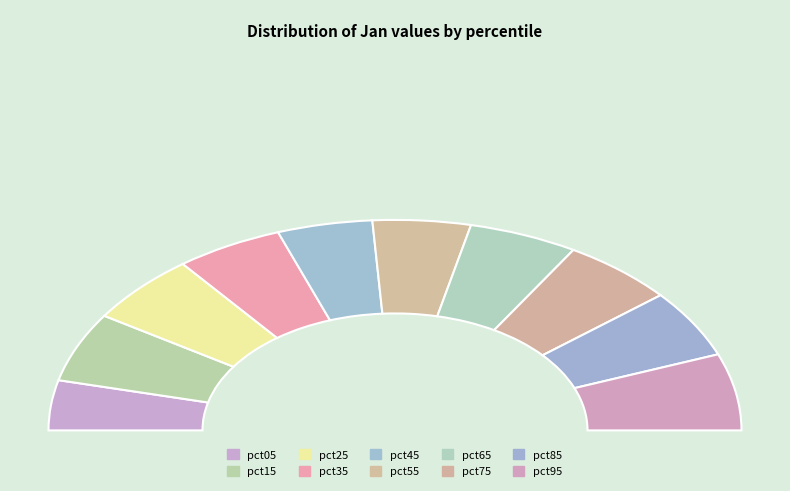

Rank the categories by value from highest to lowest.

pct95, pct25, pct15, pct75, pct85, pct65, pct35, pct55, pct45, pct05